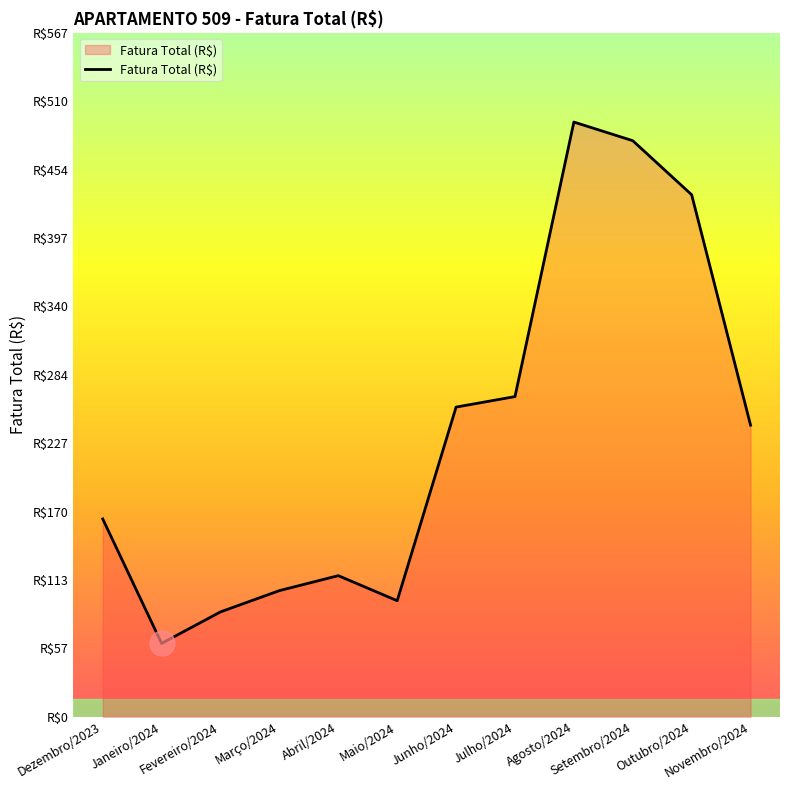

Is this an area chart (filled region under the line)?

Yes